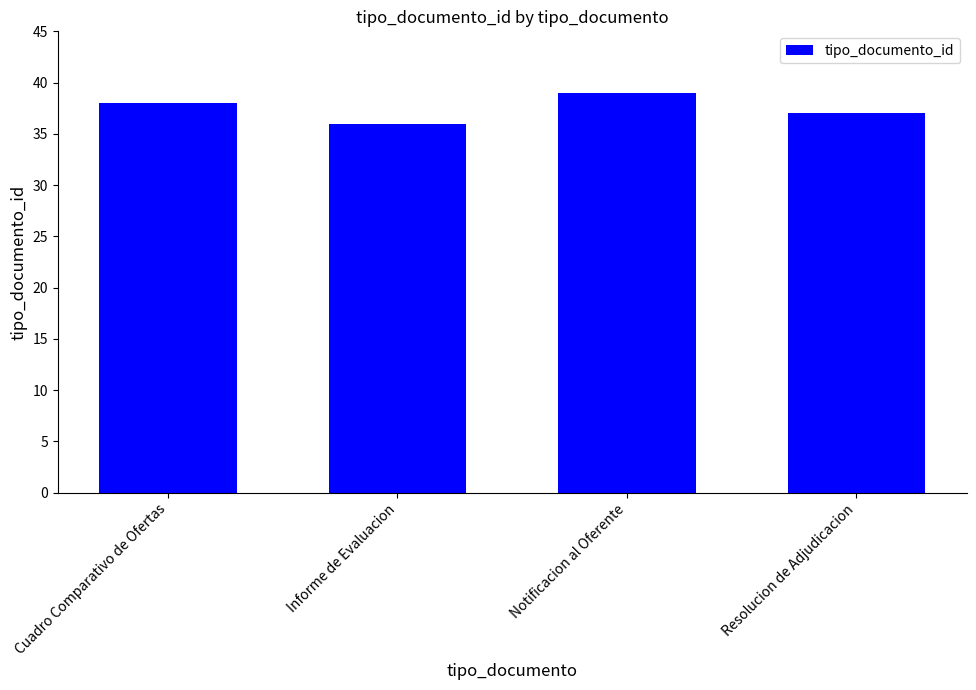

What is the difference between the values at Resolucion de Adjudicacion and Informe de Evaluacion?

1